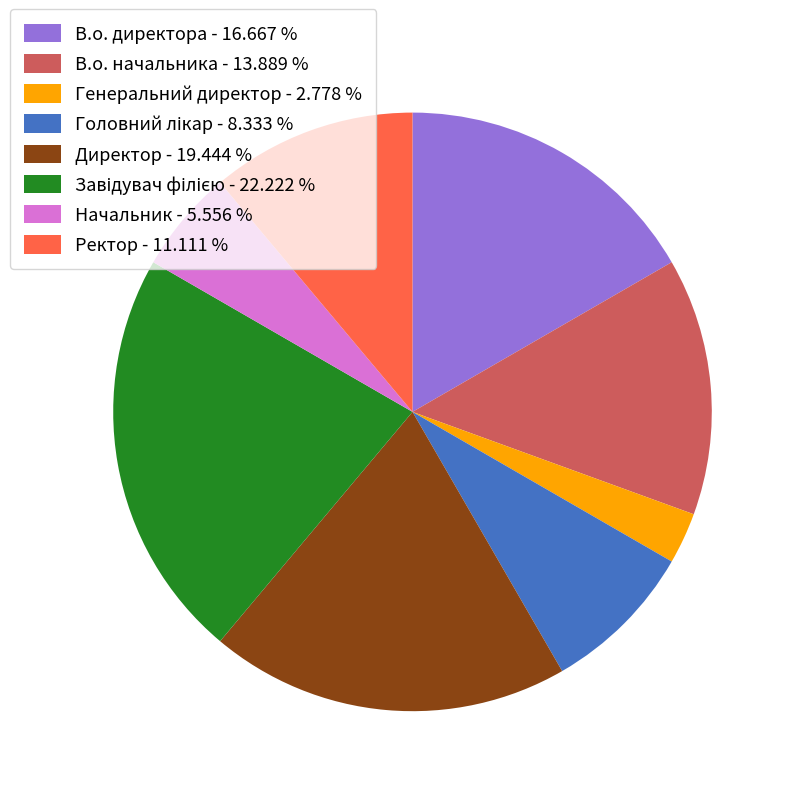

How many segments does this pie chart have?

8